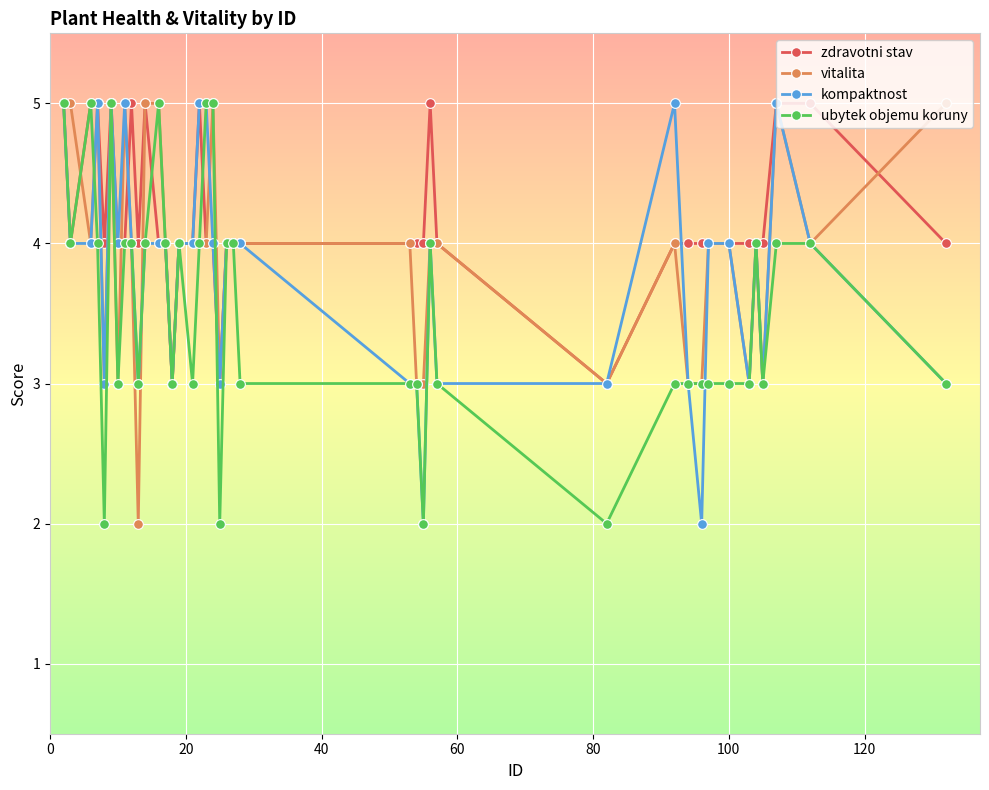

What is the value of the kompaktnost point at the 6th from the left?

5